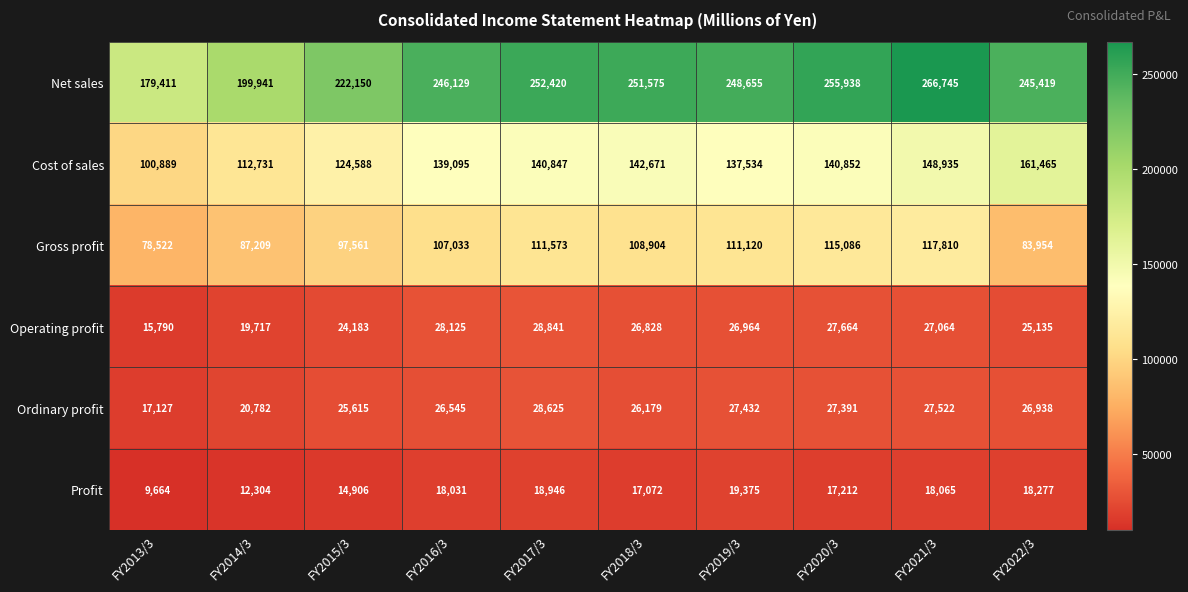

Which category has the highest value across all series?

FY2021/3